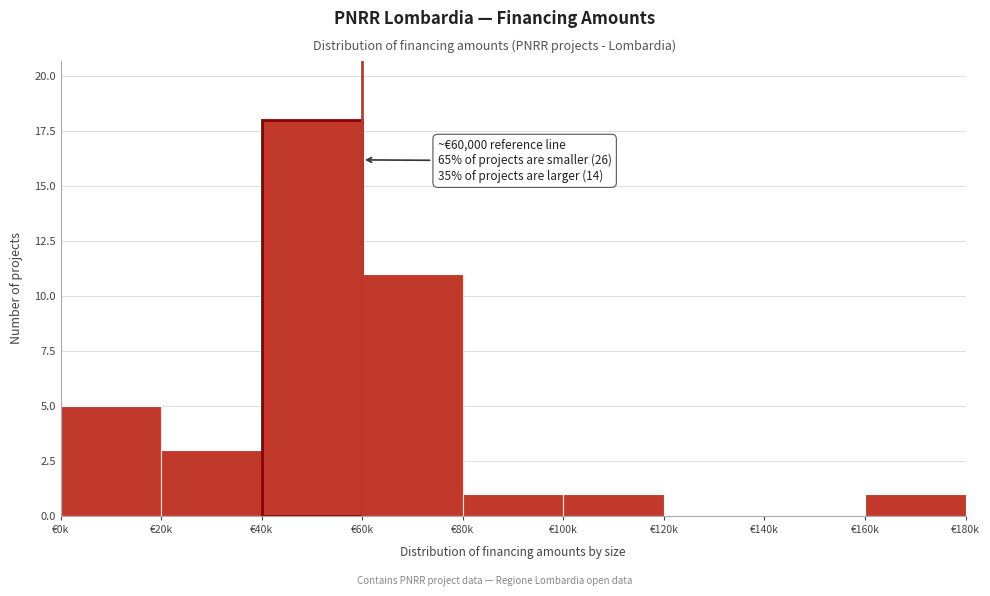

Reading right to left, transcribe all the data shown in this chart.

€160k=1	€140k=0	€120k=0	€100k=1	€80k=1	€60k=11	€40k=18	€20k=3	€0k=5